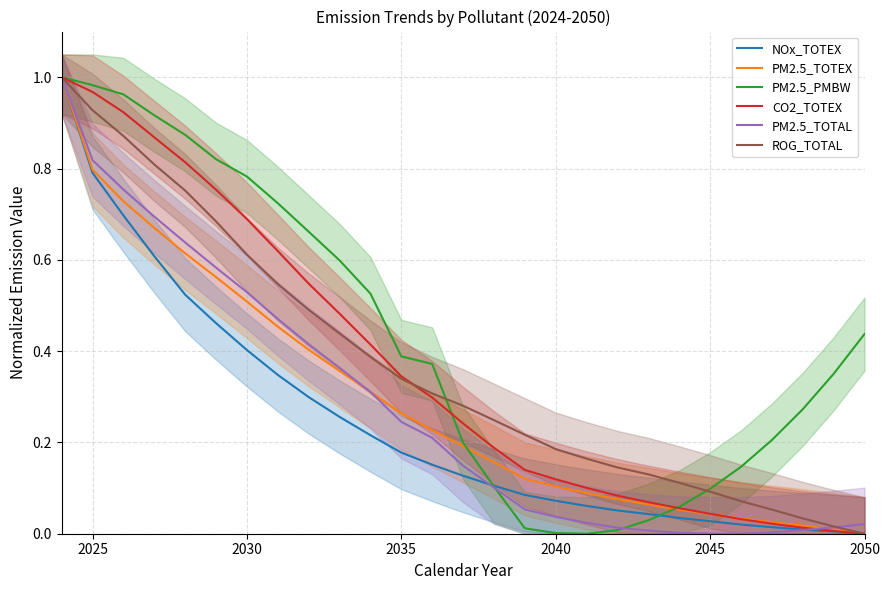

Is it true that CO2_TOTEX equals 0.7 at 2030?

True